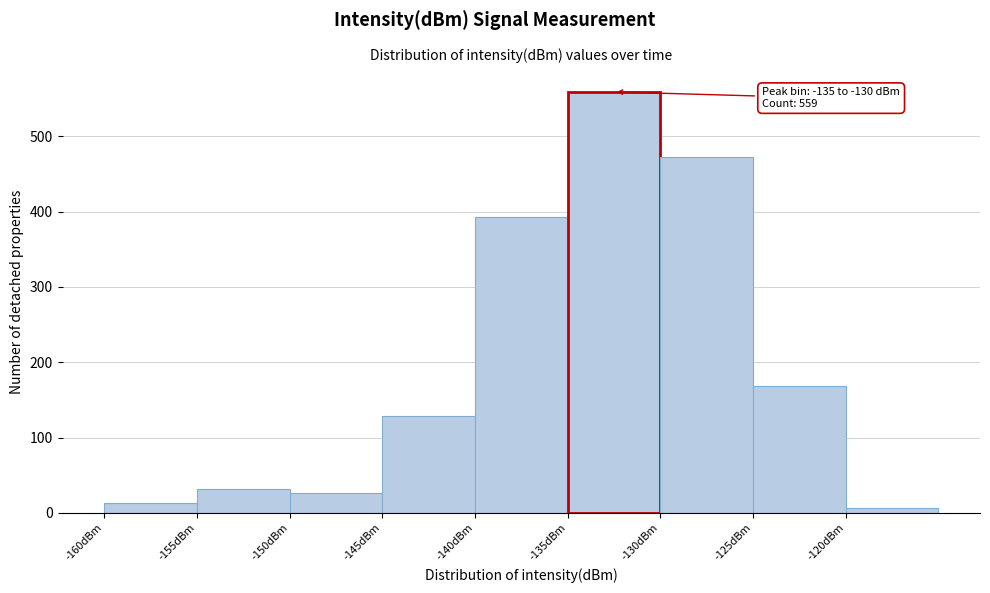

Over which range of the x-axis is the bar tallest?

-135 to -130